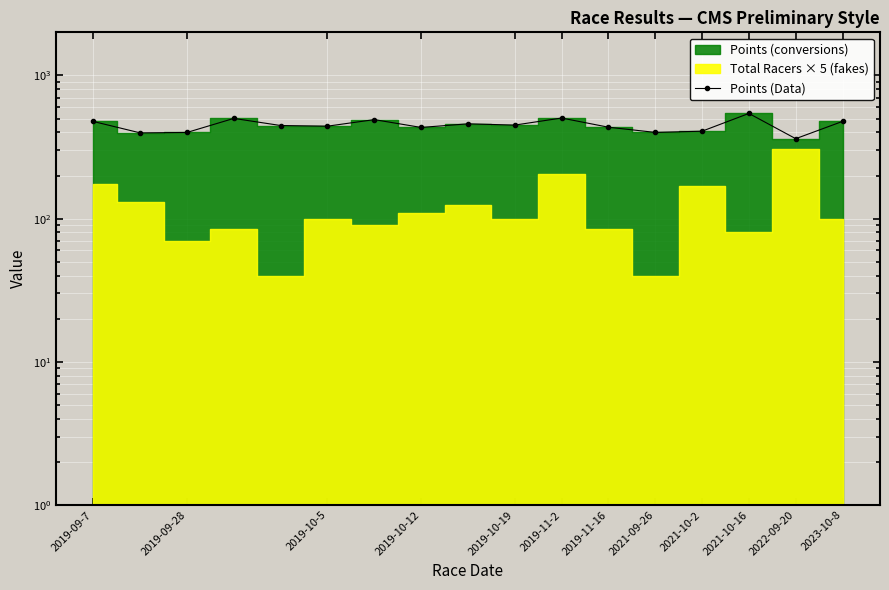

What is the sum of all values?

7625.8